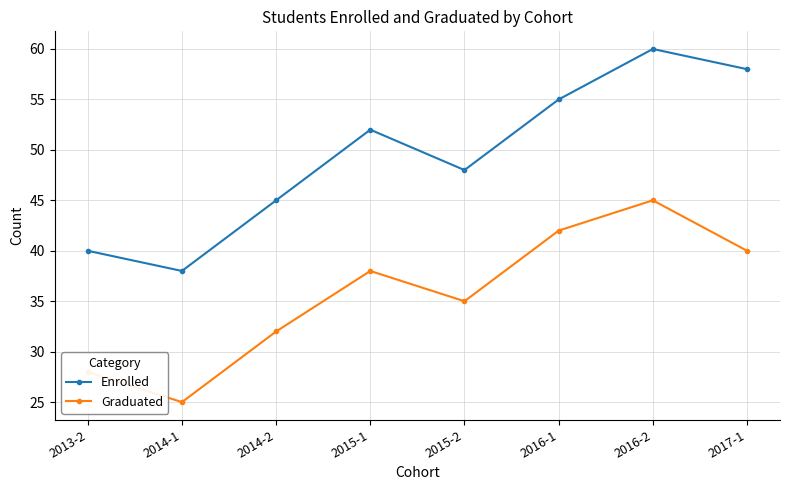

What is the minimum value for Enrolled?

38